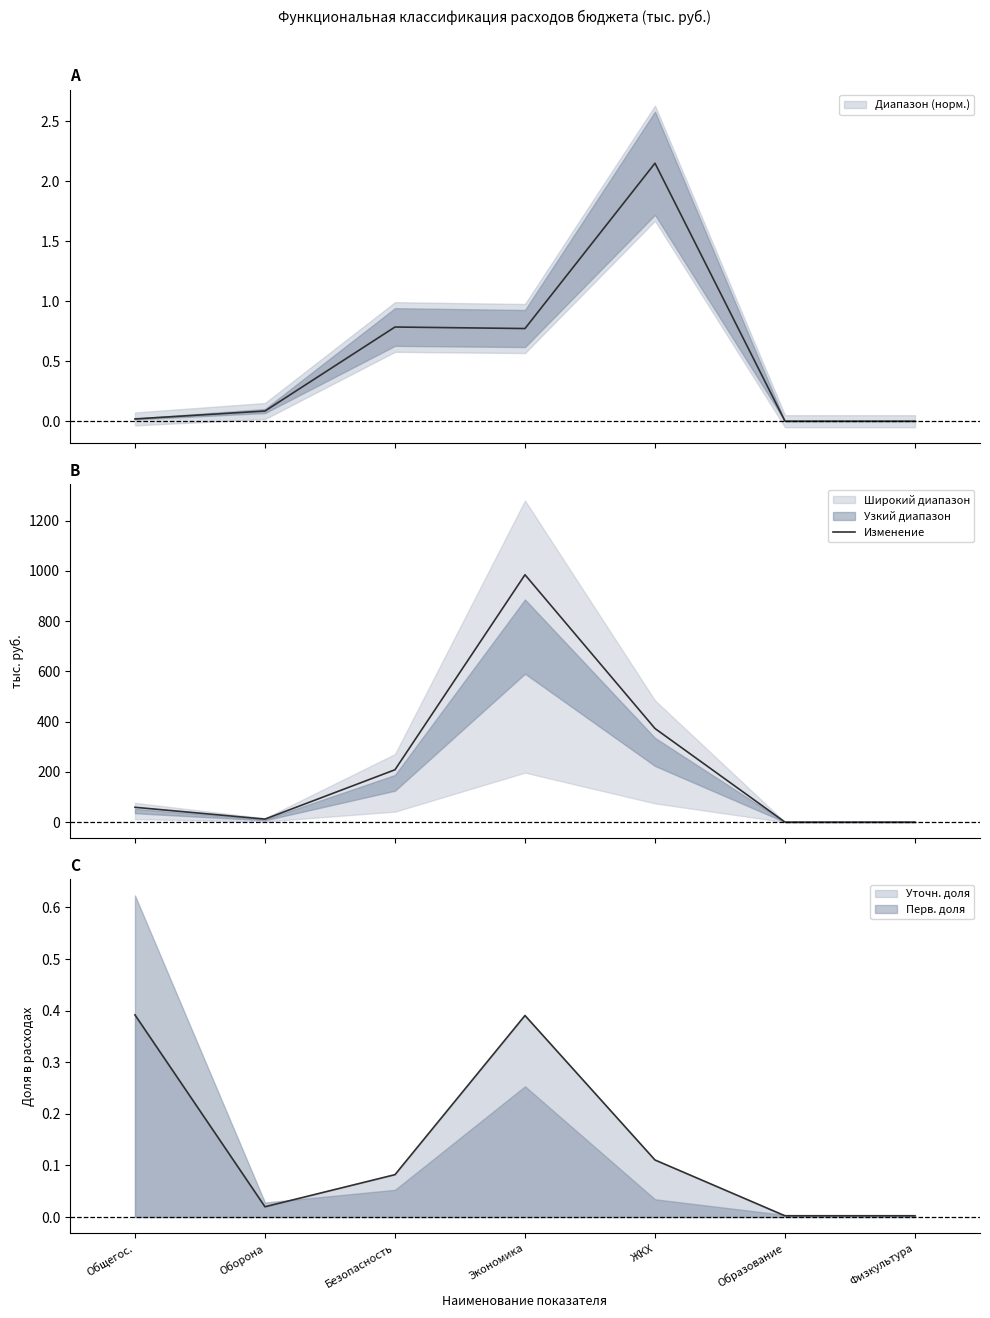

Reading left to right, extract all data points from this chart.

Общегос.=59.0	Оборона=12.0	Безопасность=208.4	Экономика=984.5	ЖКХ=372.6	Образование=0.0	Физкультура=0.0